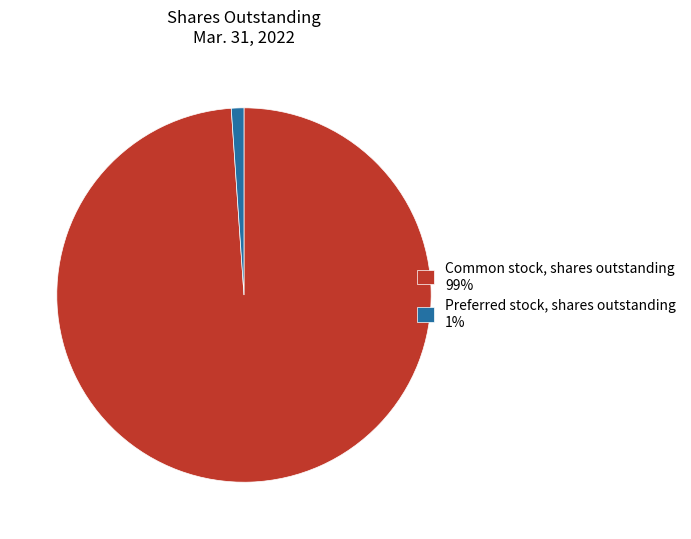

How many slices are in this pie chart?

2